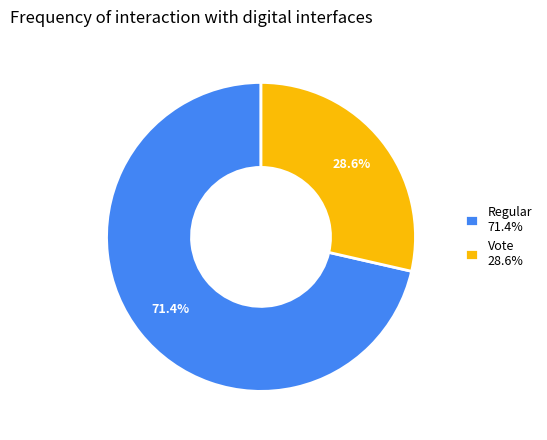

Is it true that Vote is 18% of the pie?

False